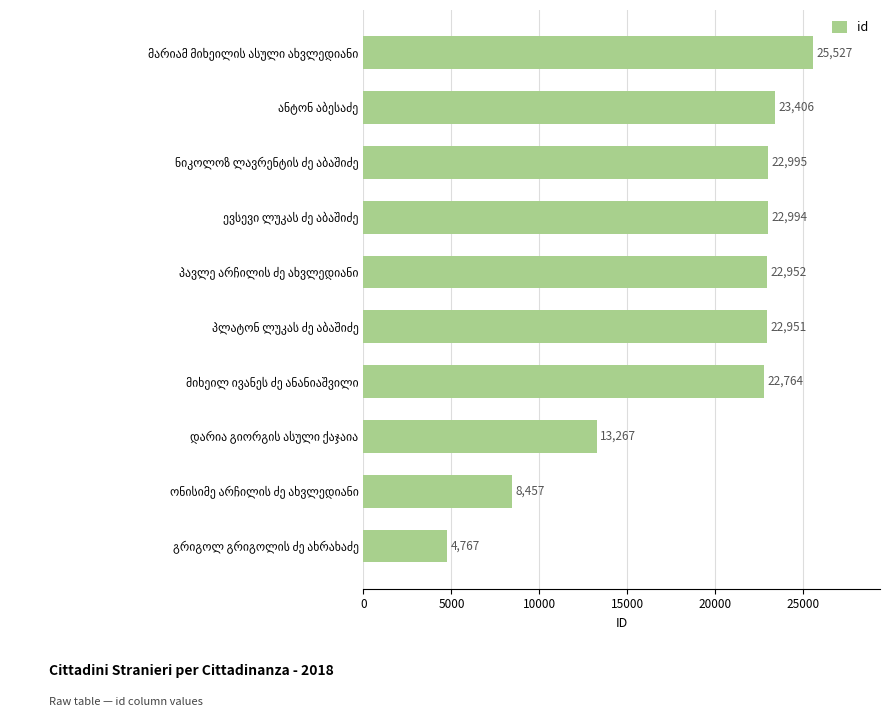

What is the minimum value shown in the chart?

4767